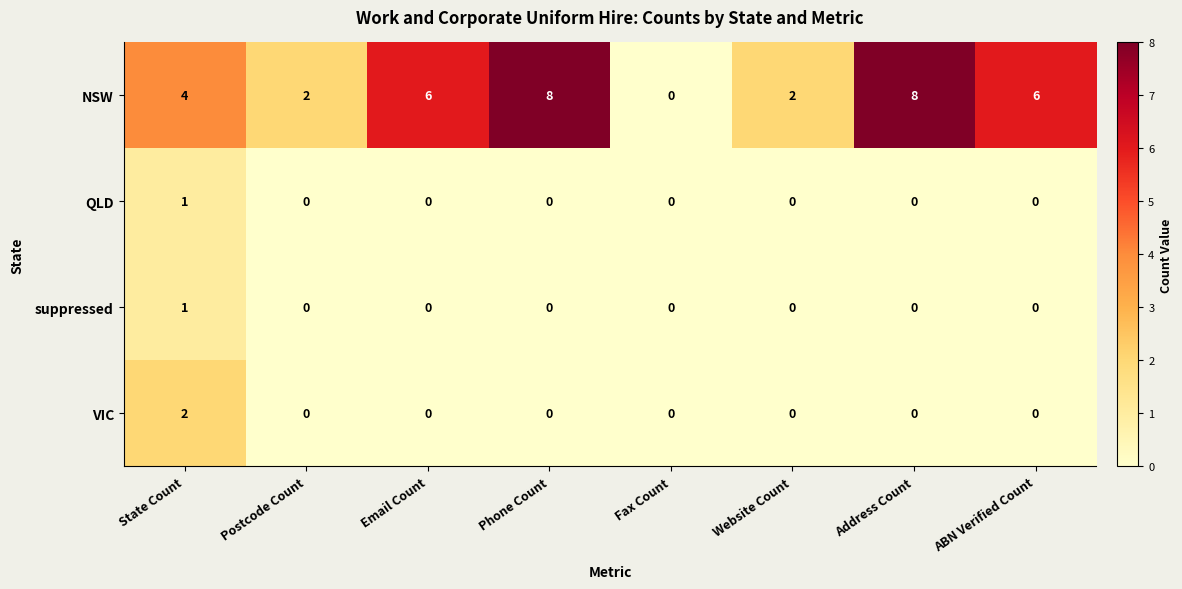

Which series has the widest spread of values?

NSW